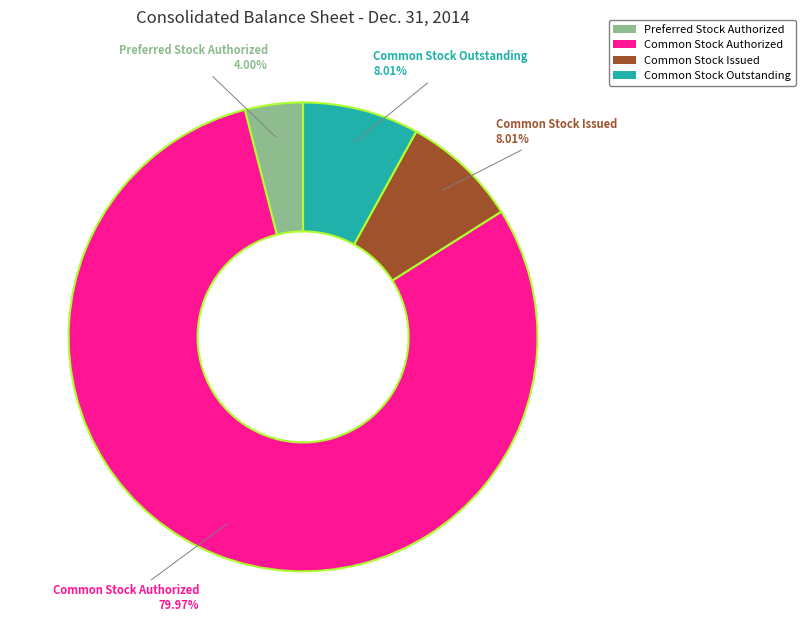

What is the total percentage of Preferred Stock Authorized and Common Stock Issued?

12.0%